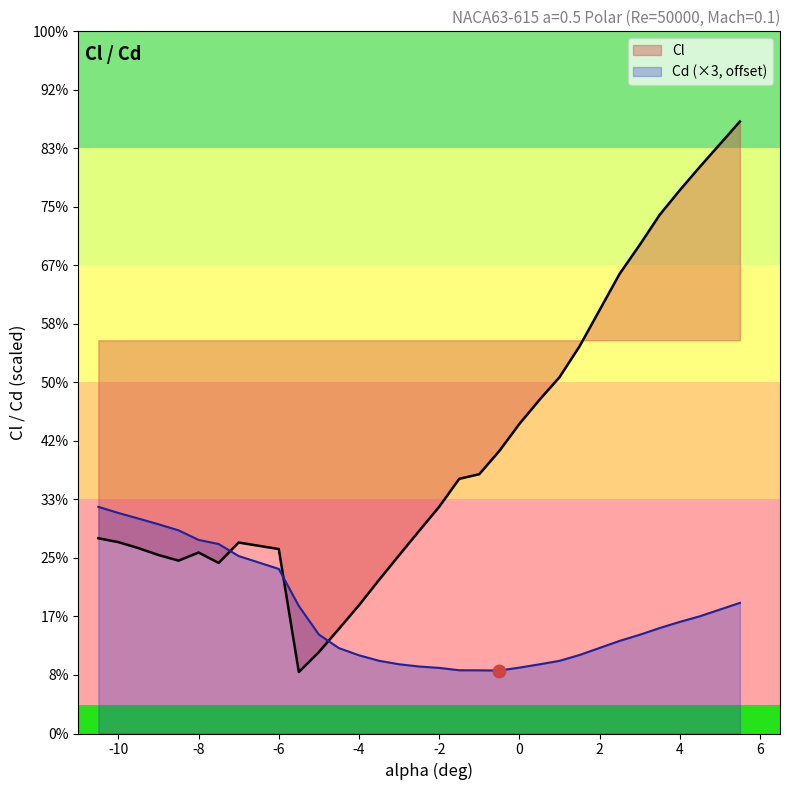

Which series ends up on top after the final intersection of Cl and Cd?

Cl